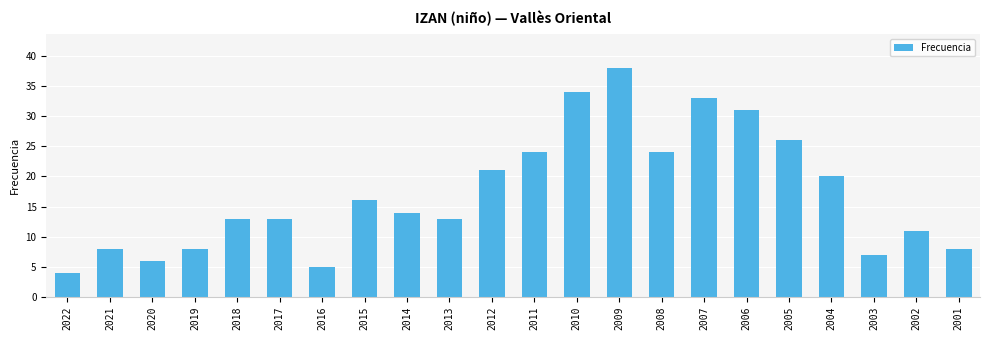

What is the sum of all values?

377